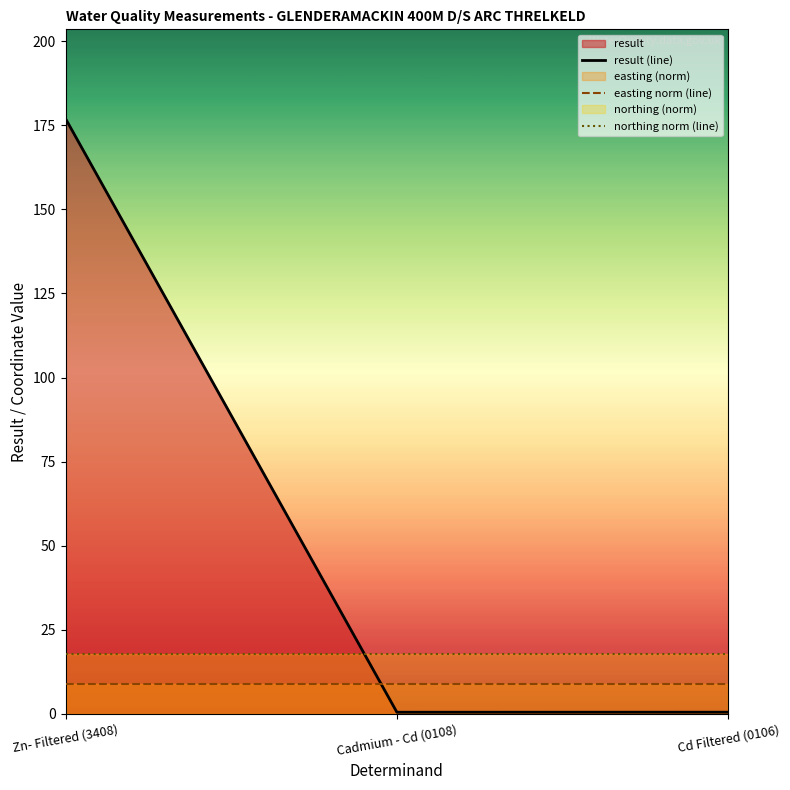

The northing norm (line) series shows 17.7 at Cadmium - Cd (0108). True or false?

True